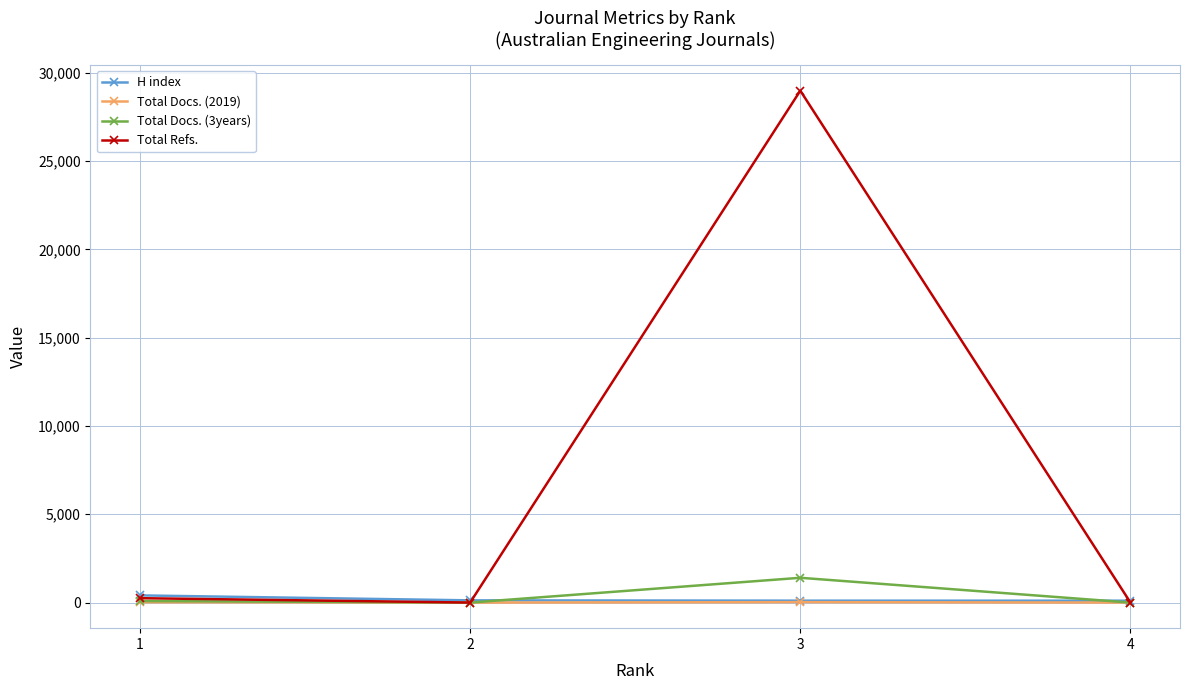

At which category is the sum across all series the highest?

3